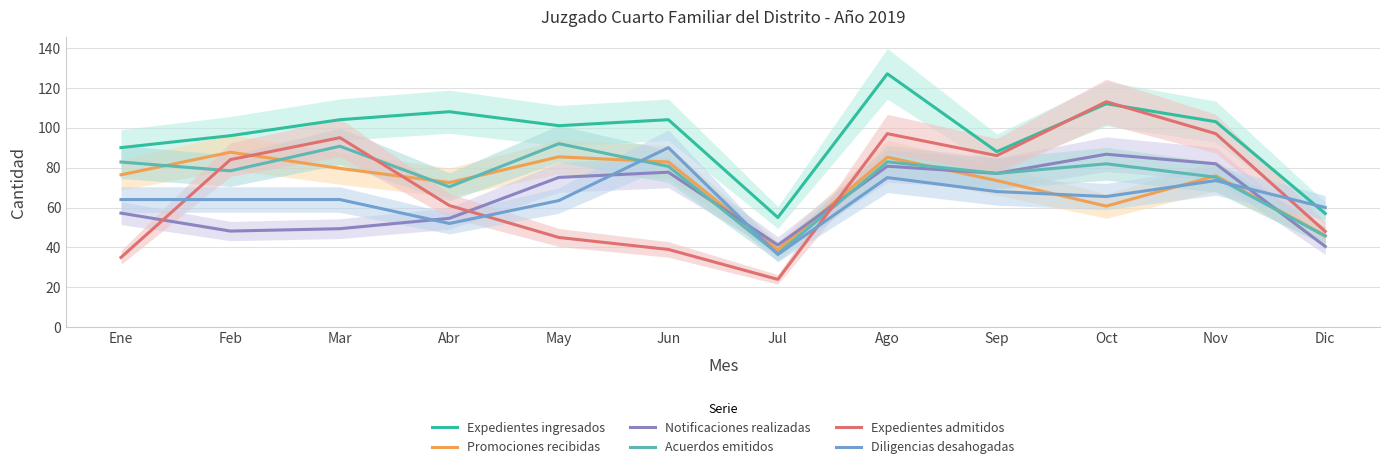

What is the average value of the Notificaciones realizadas series?

64.2